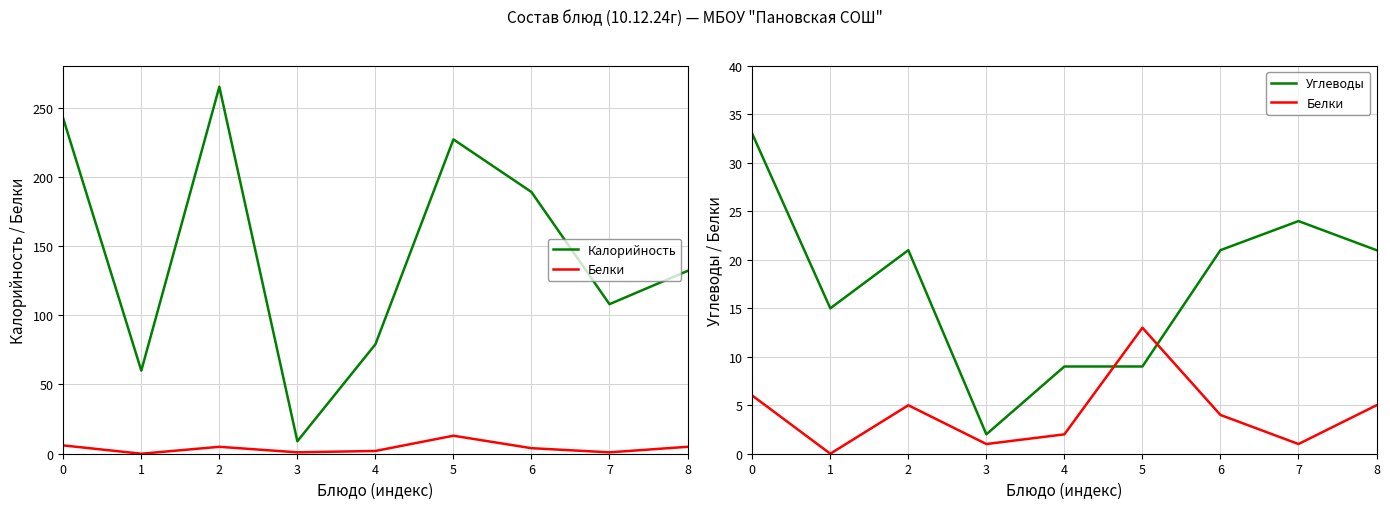

How many interior local peaks does the Калорийность series have?

2